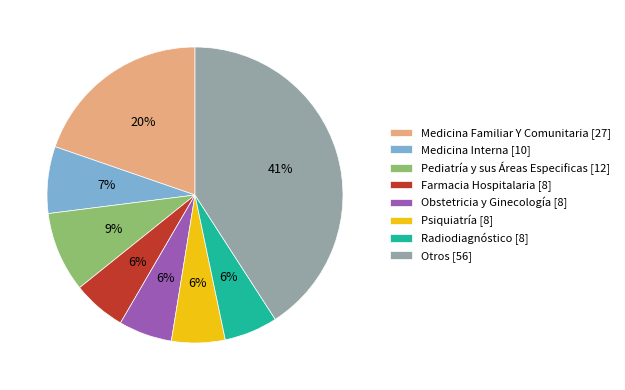

What is the largest slice in the pie chart?

Otros